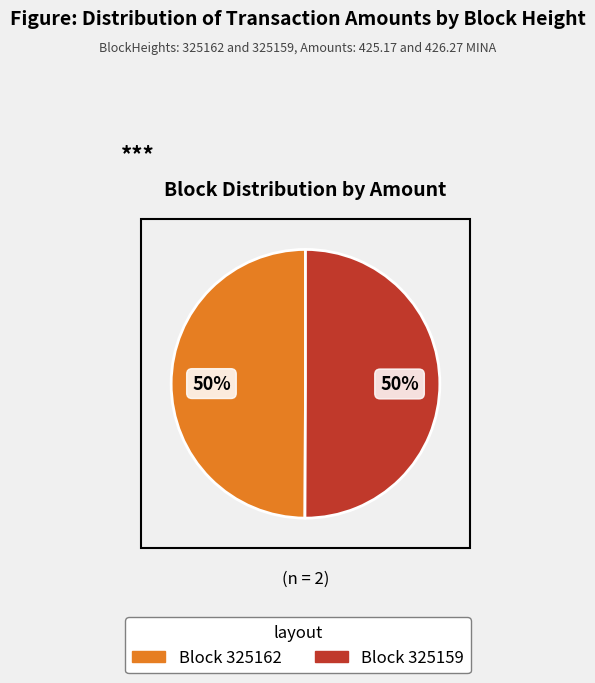

Approximately how many times larger is the value at Block 325159 compared to Block 325162?

1.0